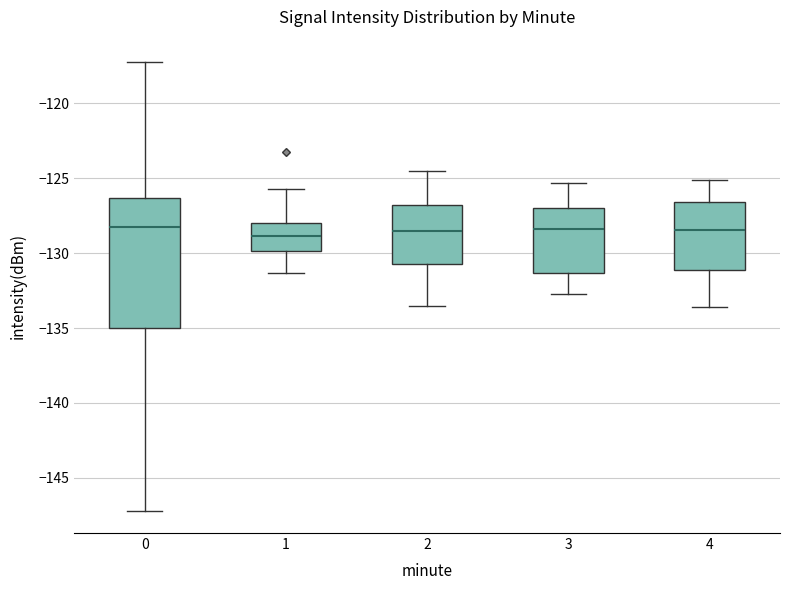

Where does the median line of the box at x = 2 sit on the y-axis? The values are not printed on the chart, so give them approximately, as read against the axis.

-128.5